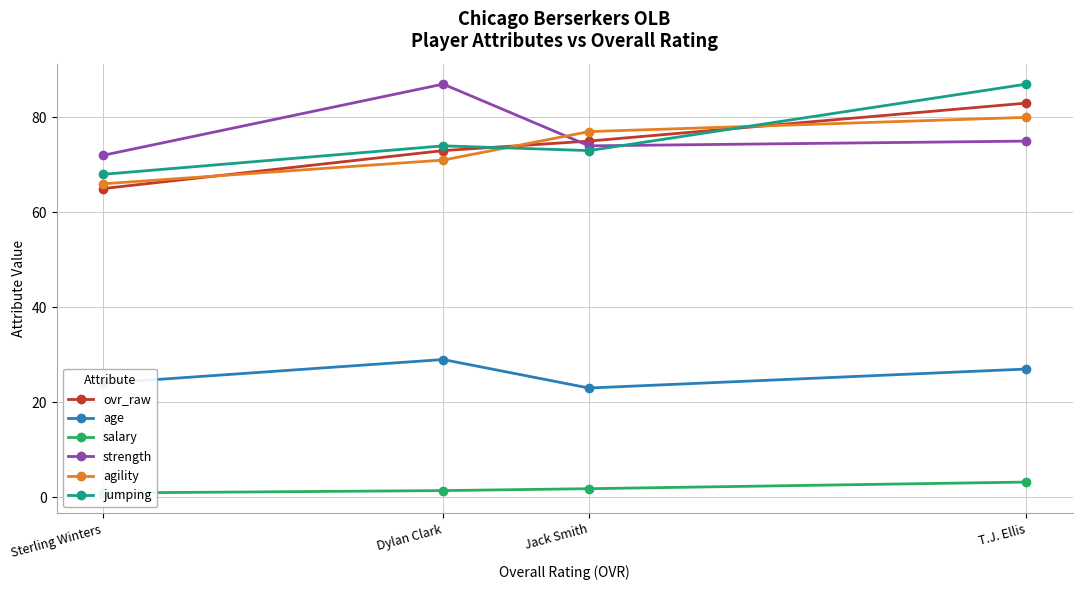

Which series has the largest range (max minus min)?

jumping